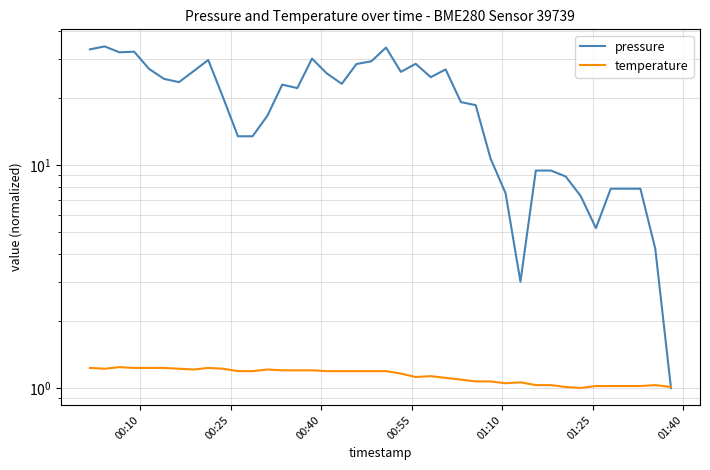

What is the difference between the second highest and minimum values in the pressure series?

32.8